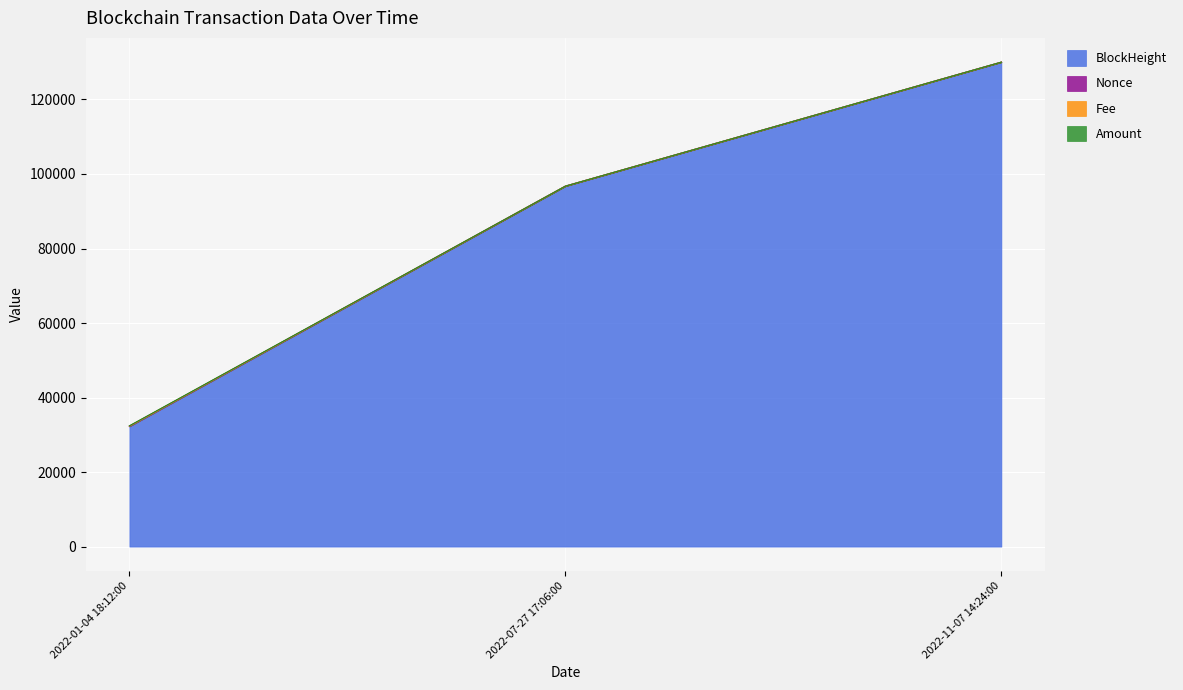

What is the difference between the maximum and minimum values in the BlockHeight series?

97792.0